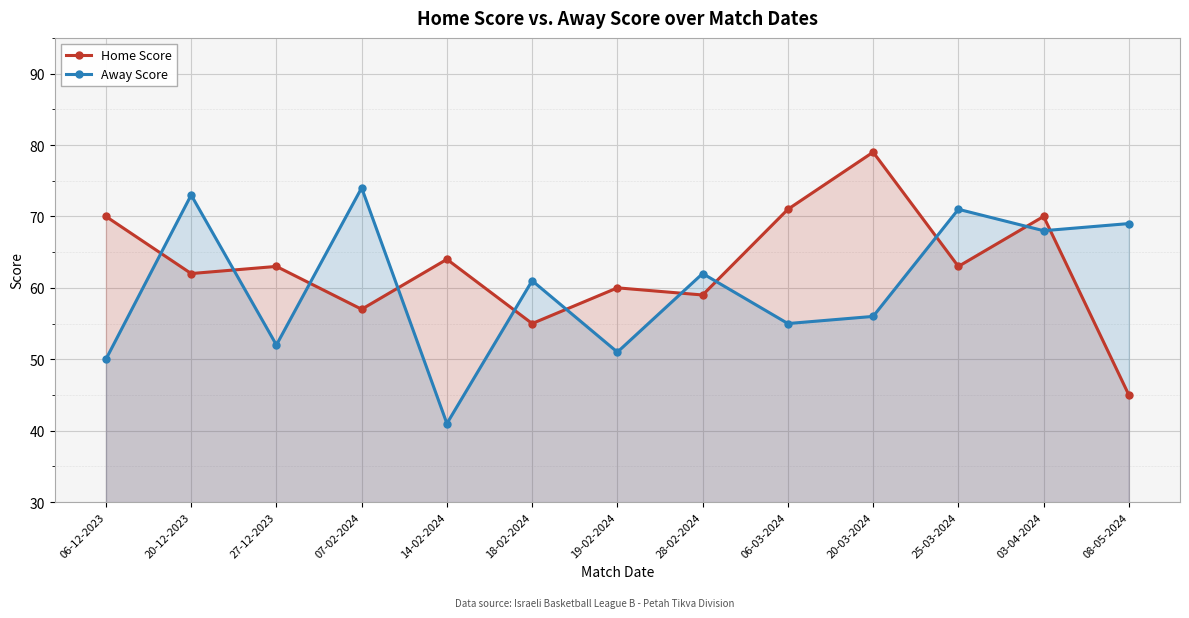

Which series has the largest total across all categories?

Home Score